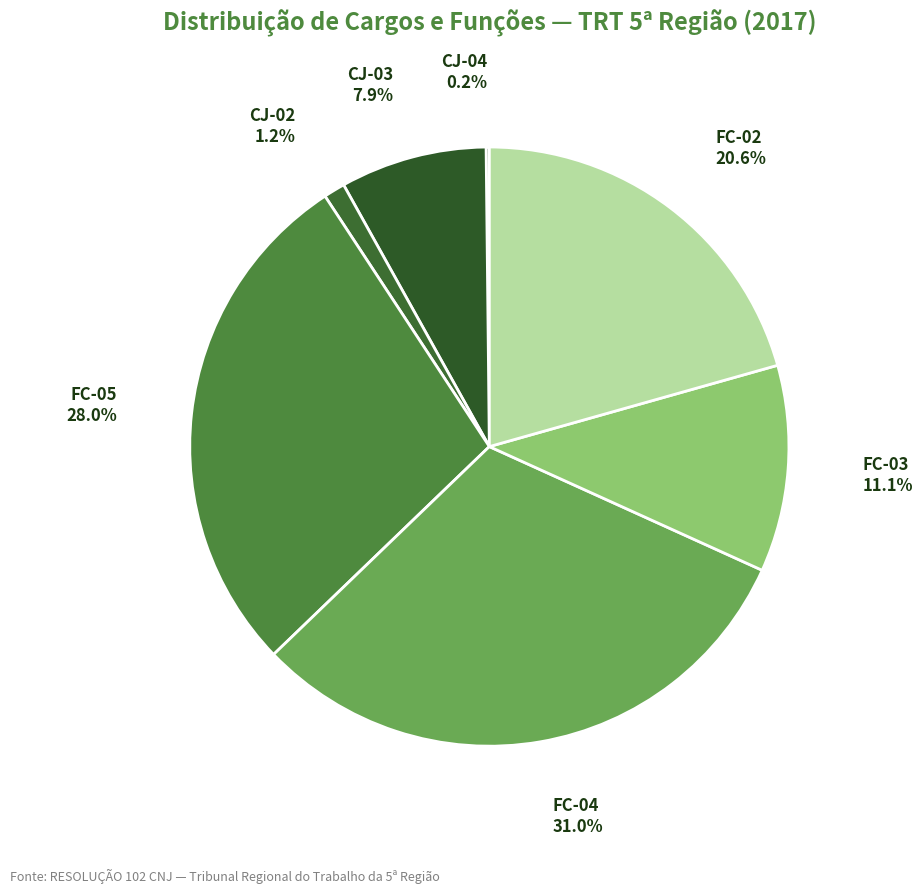

What percentage is the FC-05 slice, to the nearest percent?

28%